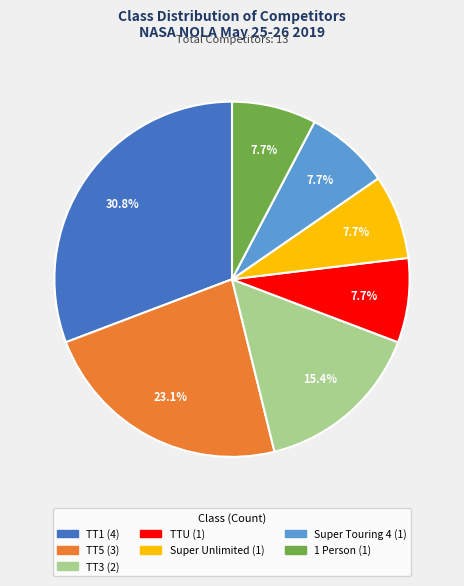

Is it true that TT3 is 1% of the pie?

False